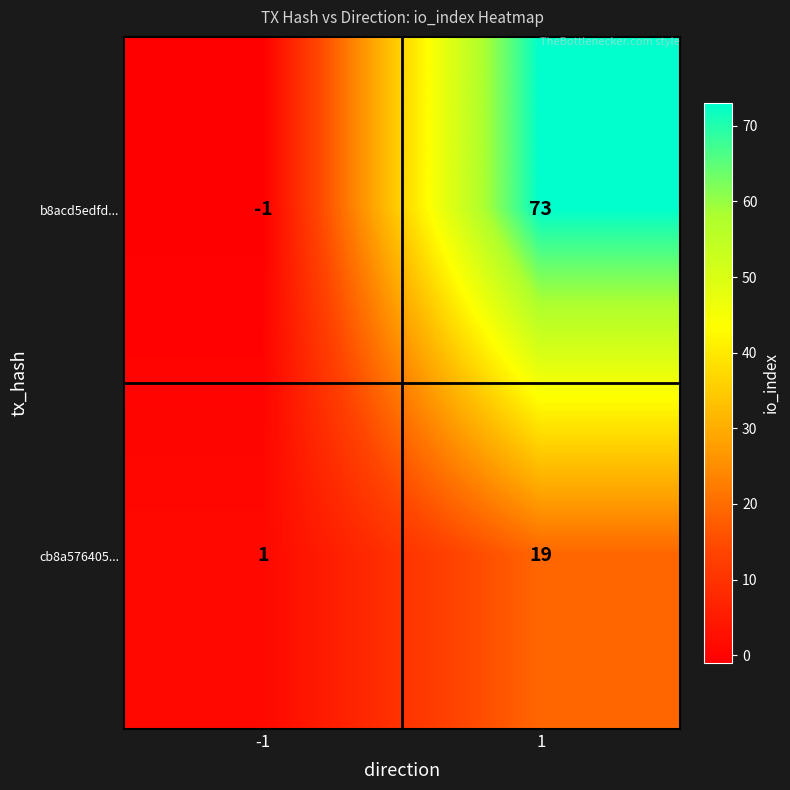

What is the total value across all series at 1?

92